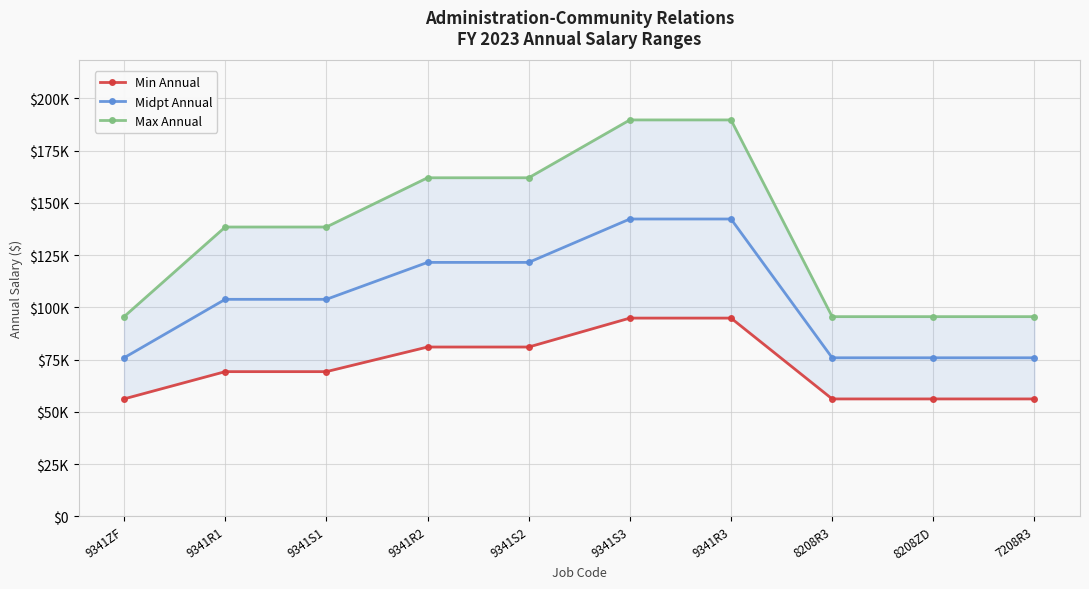

What is the label of the 5th point from the right?

9341S3